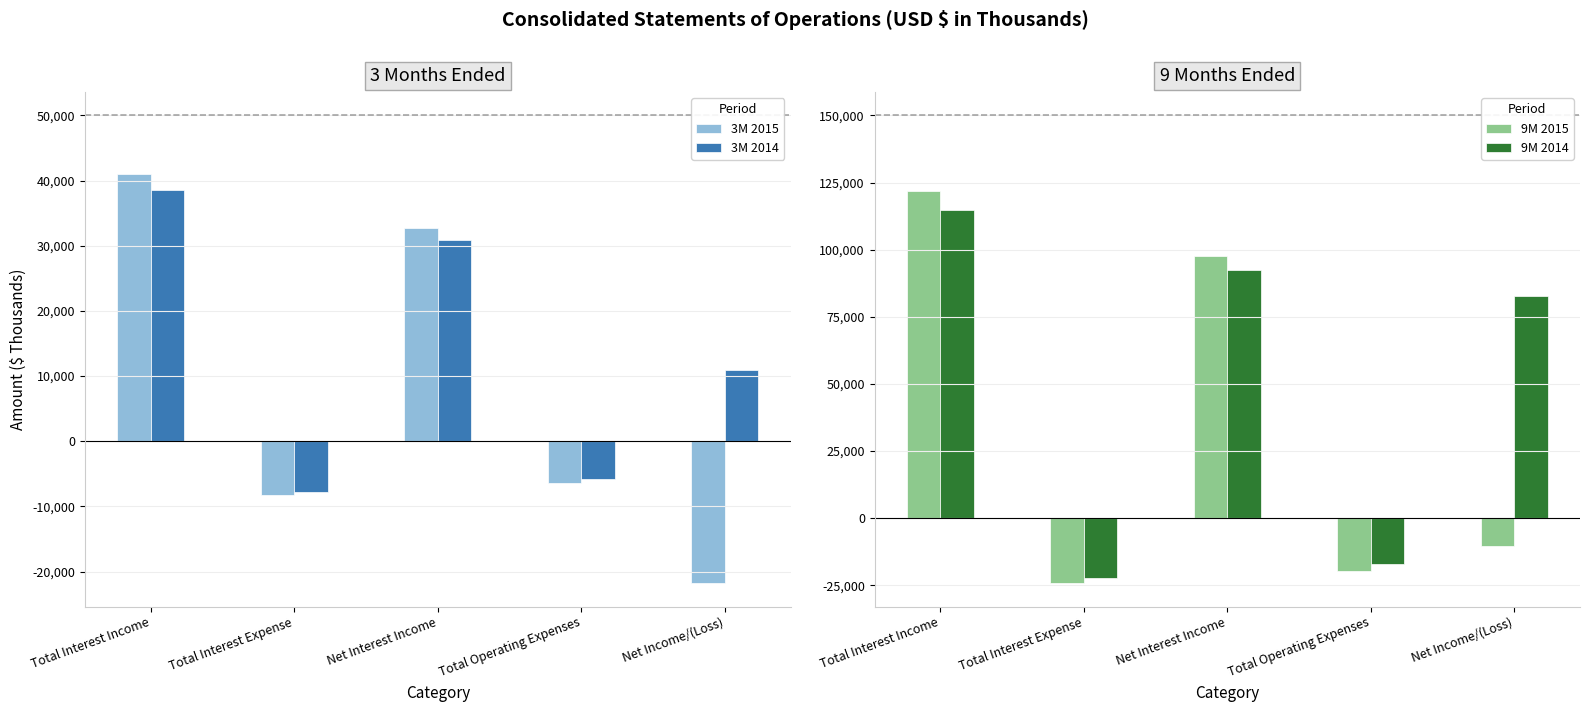

Is the value of 9M 2014 at Net Interest Income greater than the value of 3M 2014 at Total Interest Income?

Yes